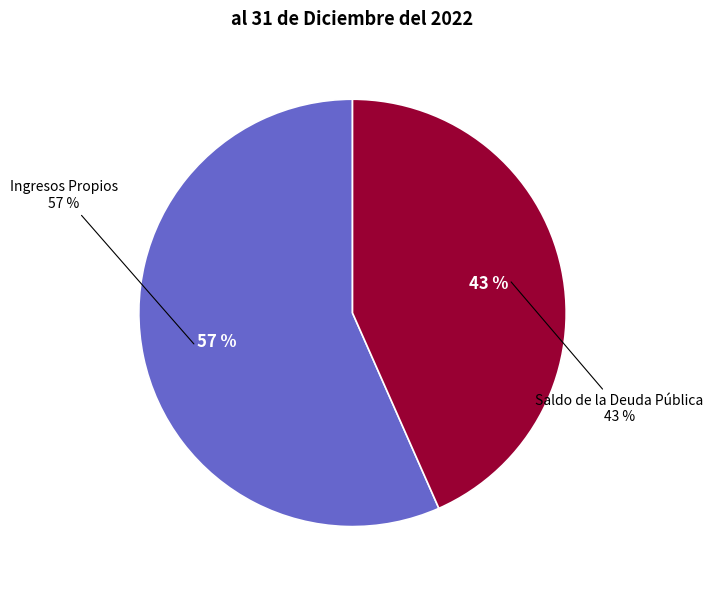

What is the largest slice in the pie chart?

Ingresos Propios